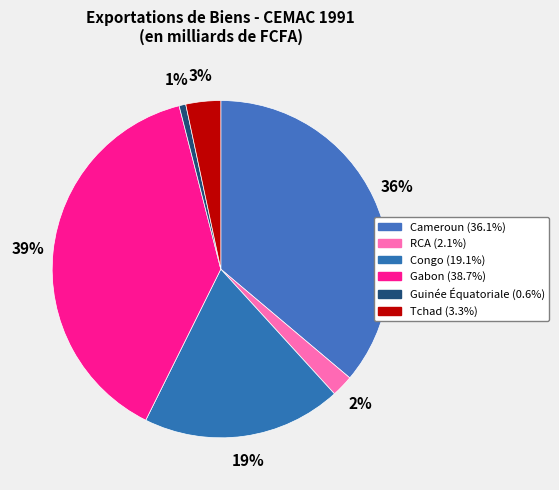

Which slice is the smallest?

Guinée Équatoriale